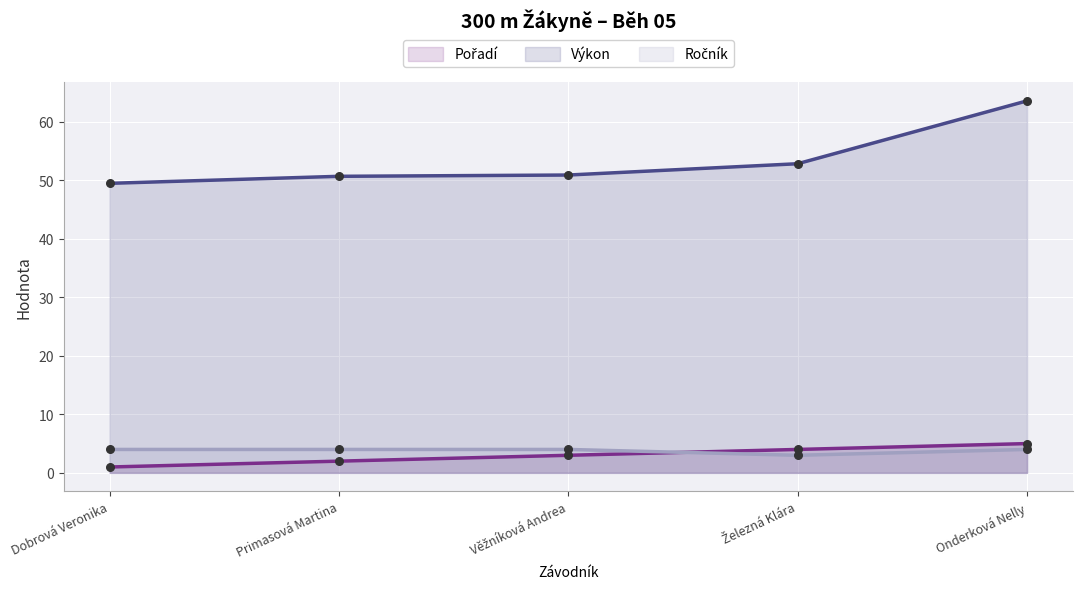

Which series contains the lowest Y value?

Pořadí